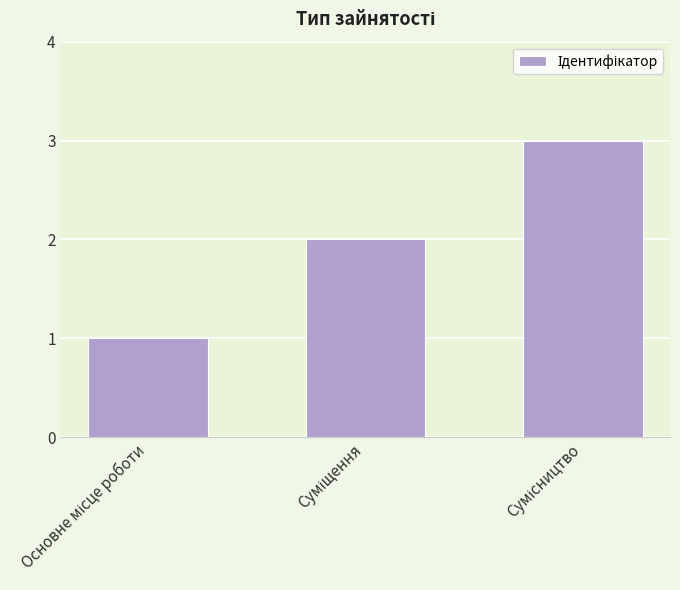

What is the sum of all values?

6